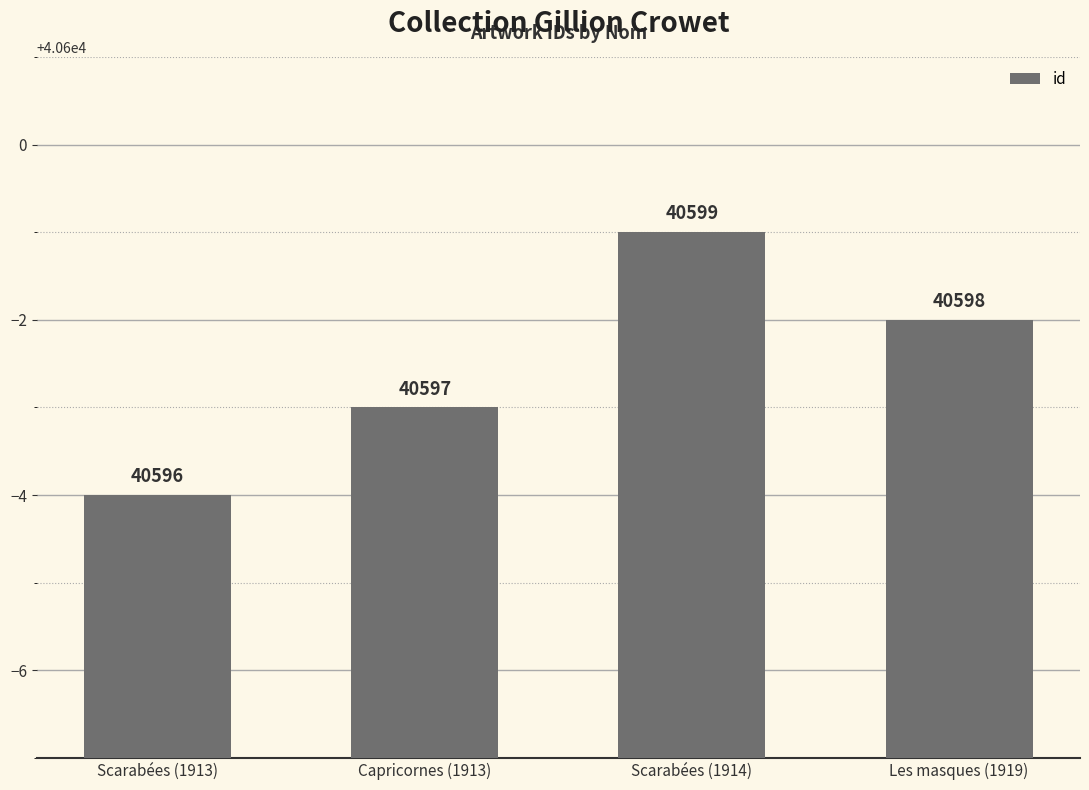

List the labels in order of value, smallest first.

Scarabées (1913), Capricornes (1913), Les masques (1919), Scarabées (1914)